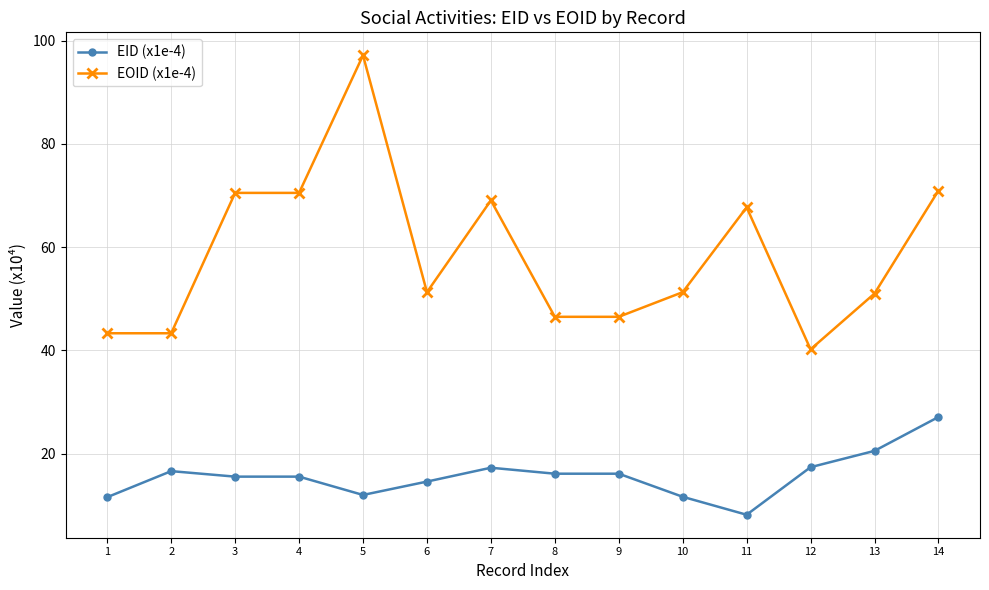

What is the sum of the EOID (x1e-4) values at 13 and 1?

94.3